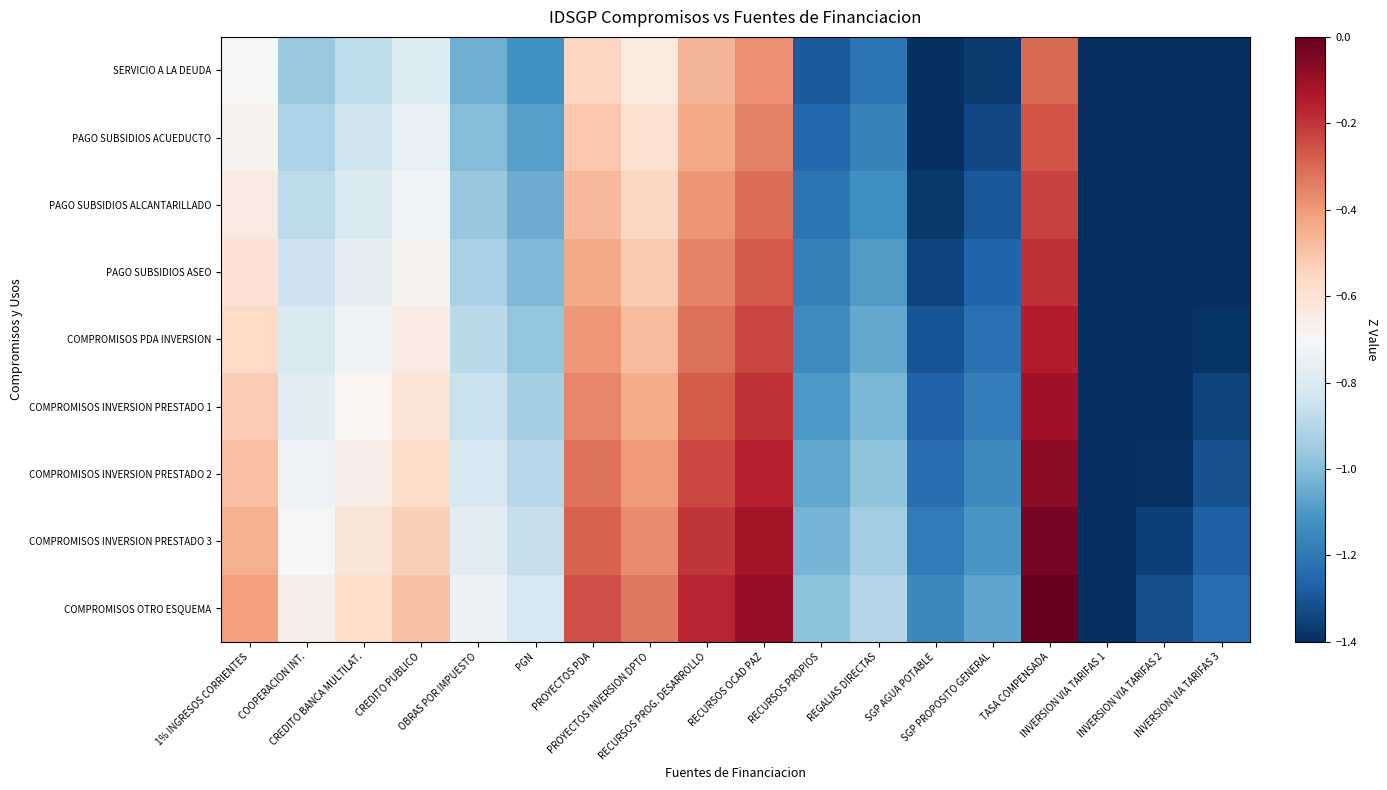

Which series has the widest spread of values?

COMPROMISOS OTRO ESQUEMA